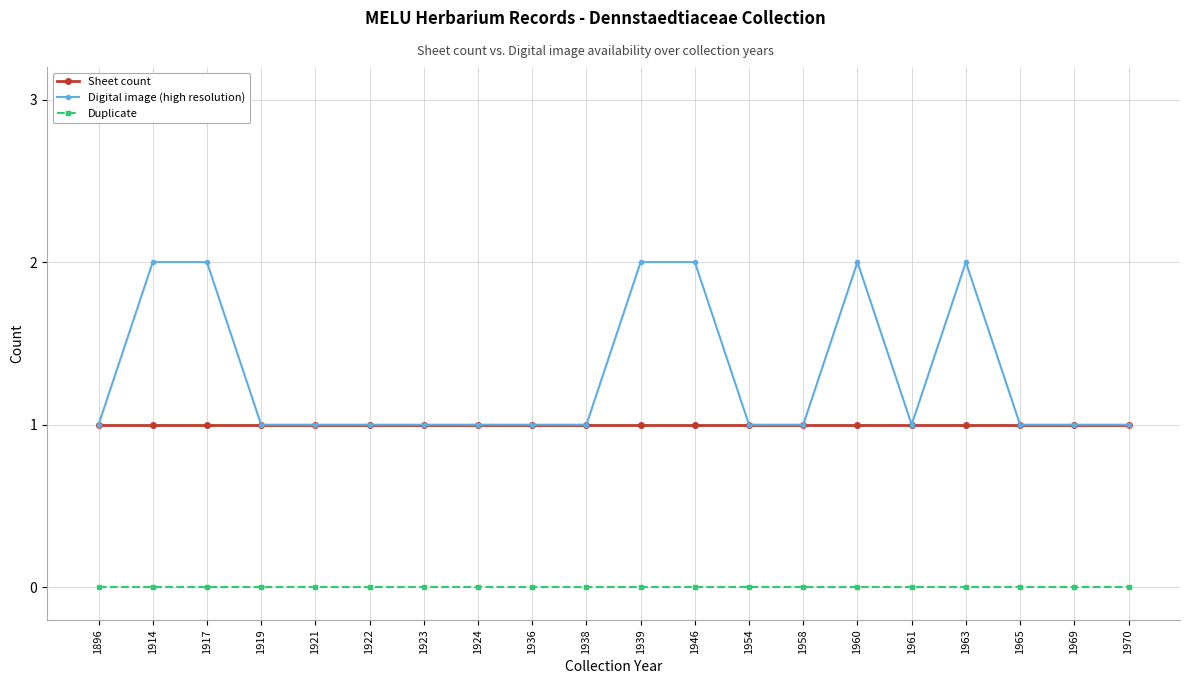

True or false: Digital image (high resolution) and Duplicate cross at least once.

False